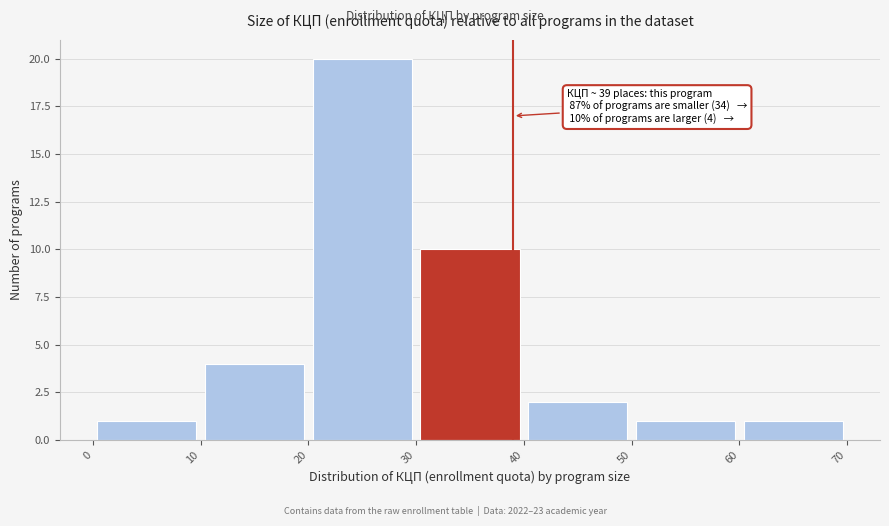

Over which range of the x-axis is the bar tallest?

20 to 30